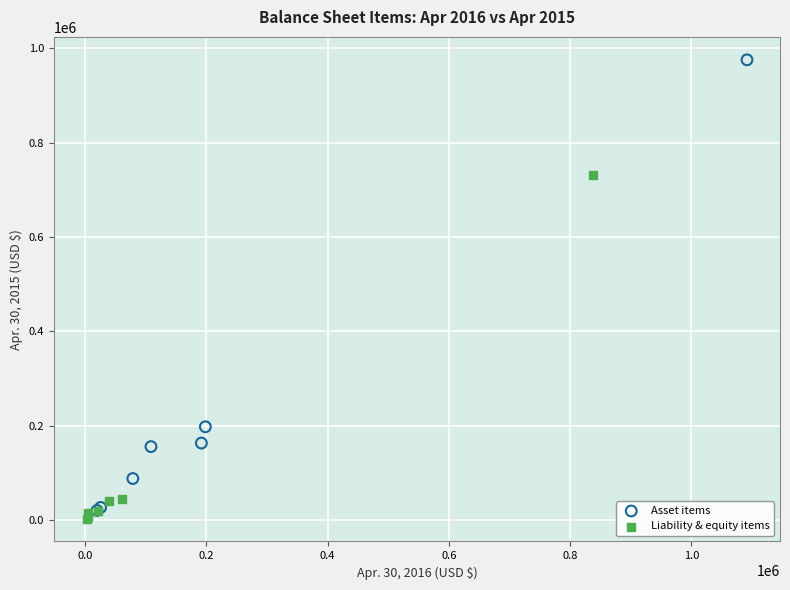

Which series contains the highest Y value?

Asset items